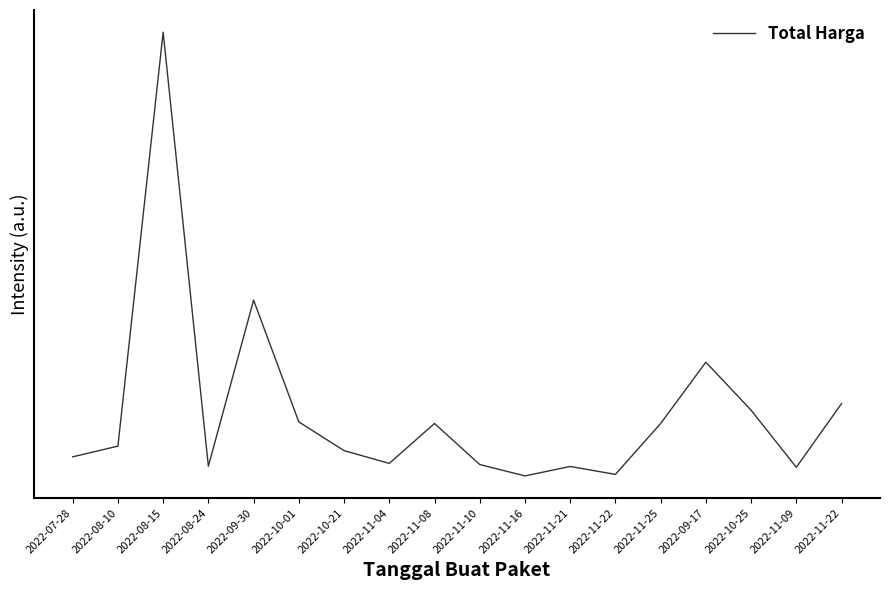

Does the chart have visible grid lines?

No